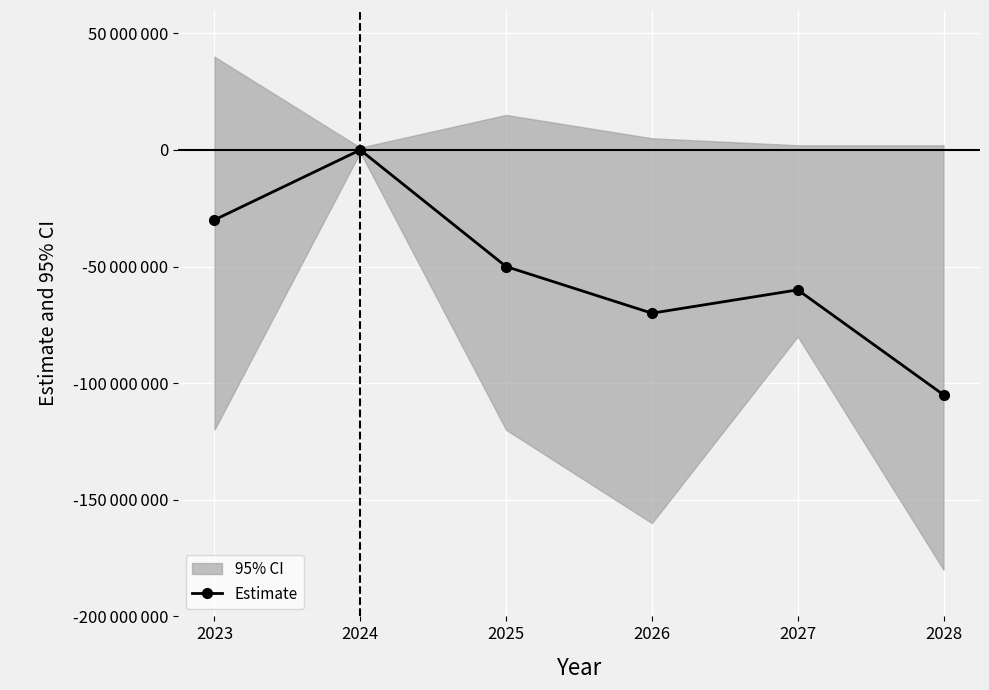

Which label corresponds to the largest value in the chart?

2024